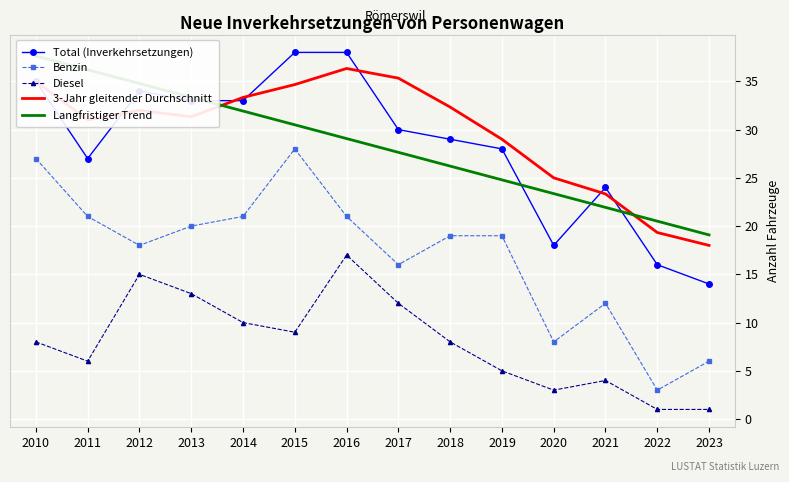

How many values in the Langfristiger Trend series are below 29?

7